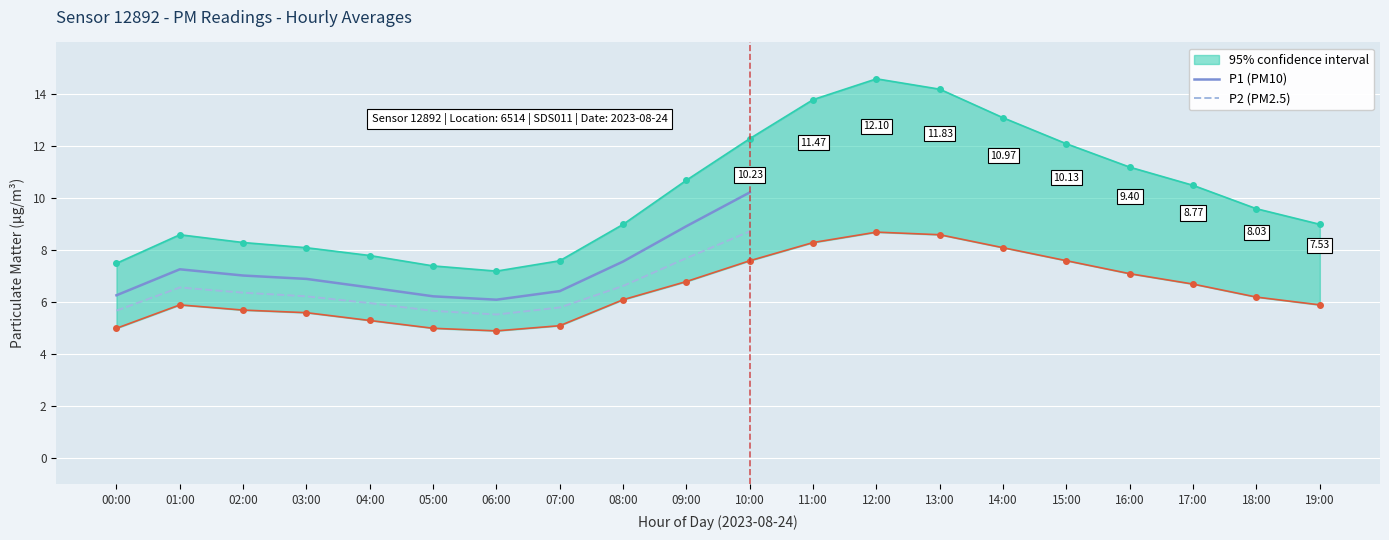

How many interior local valleys does the P2 (PM2.5) series have?

1